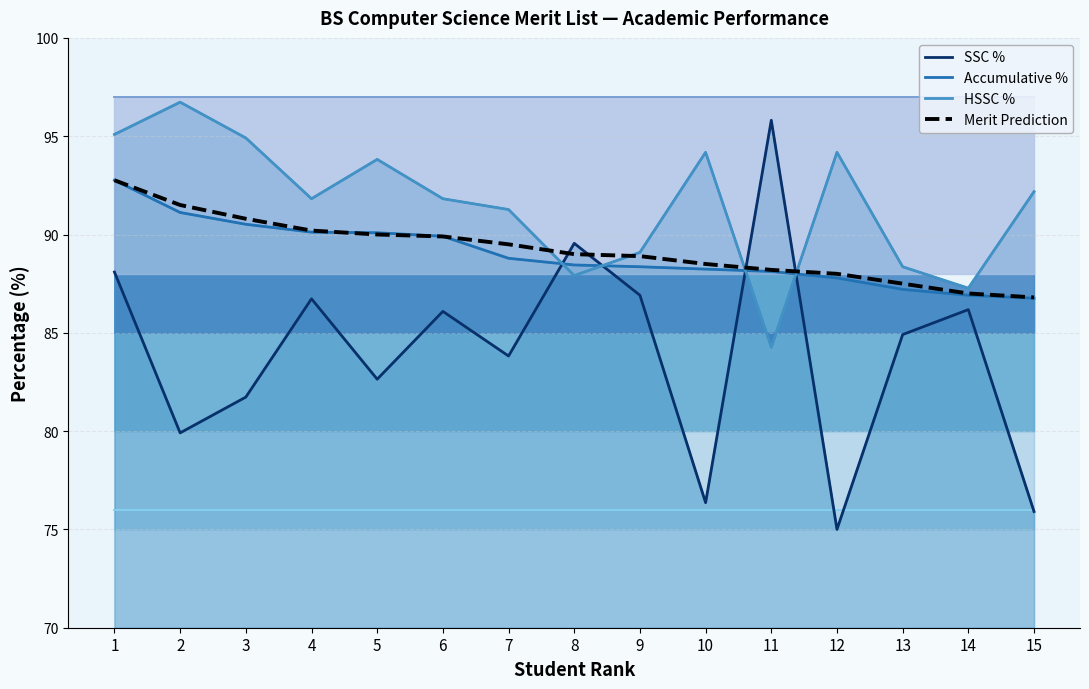

What is the value of the Accumulative % point at the 6th from the left?

89.9